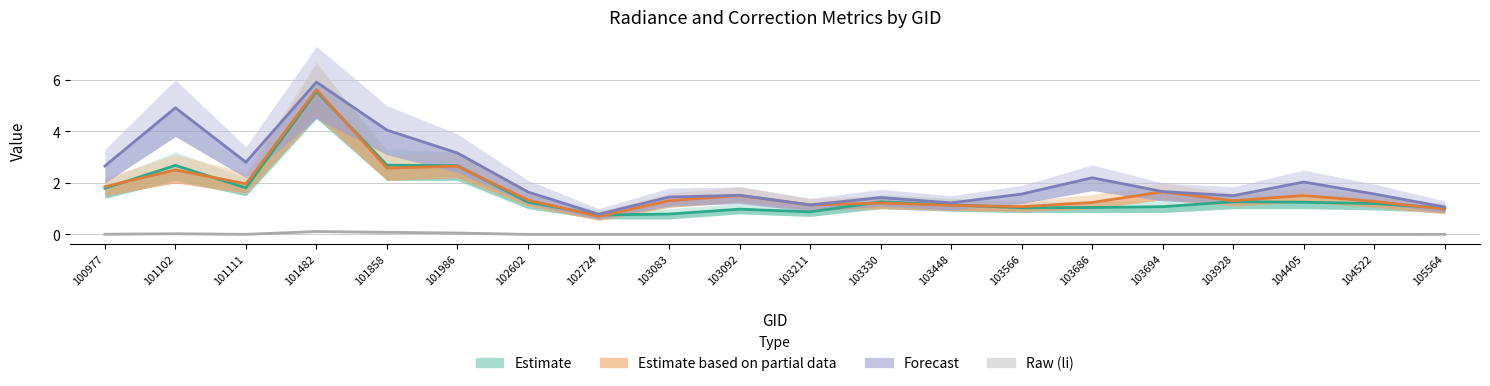

Does the chart display data point markers on the line(s)?

No